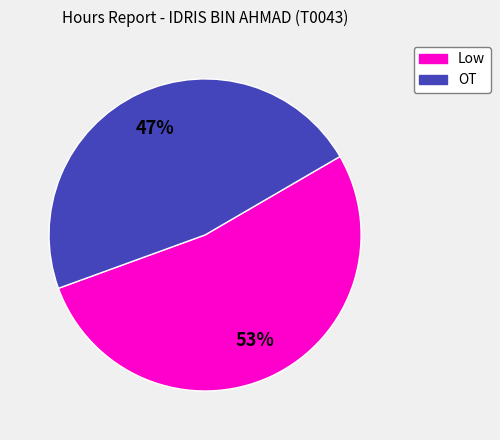

Do Low and OT together represent more than half of the pie?

Yes